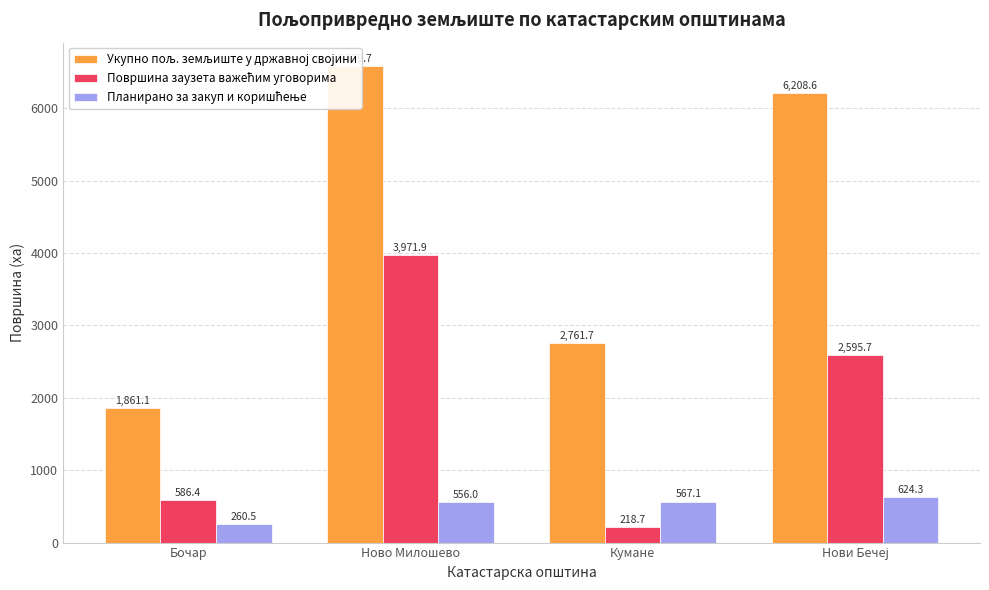

Does the chart contain any negative values?

No